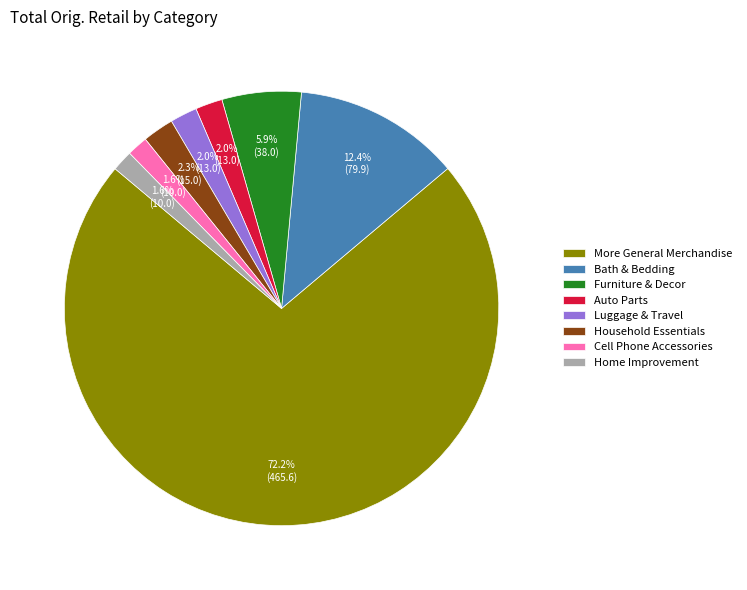

What percentage is NOT represented by Cell Phone Accessories?

98.4%